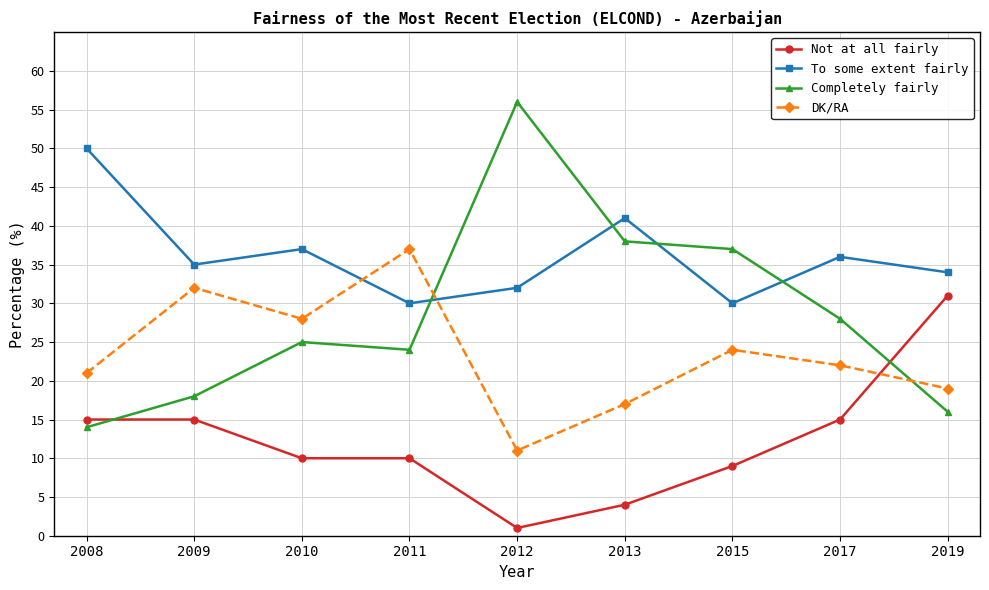

Is the value of Completely fairly at 2019 greater than the value of Not at all fairly at 2012?

Yes